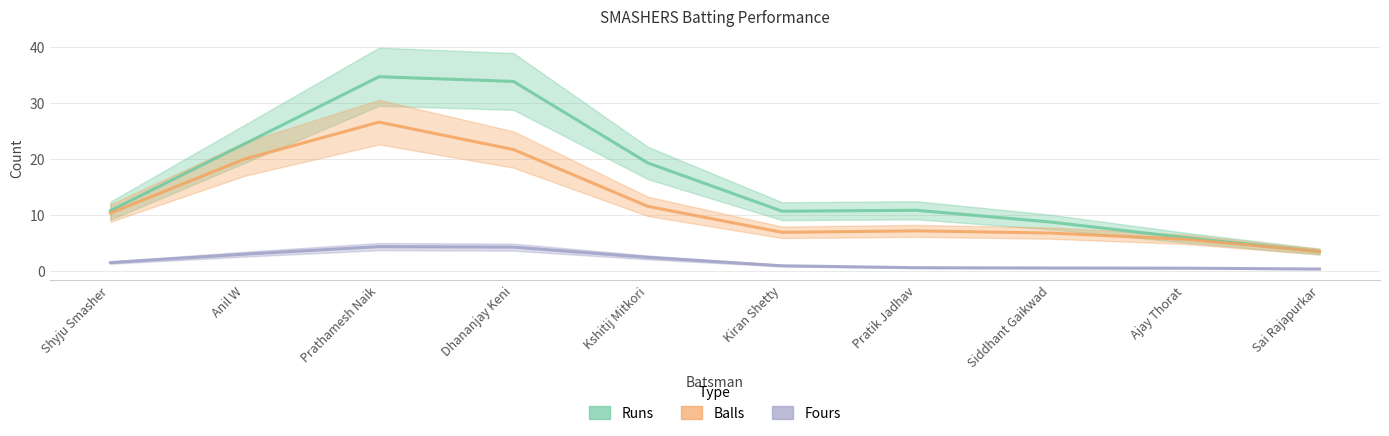

What are all the series names shown in the legend?

Runs, Balls, Fours